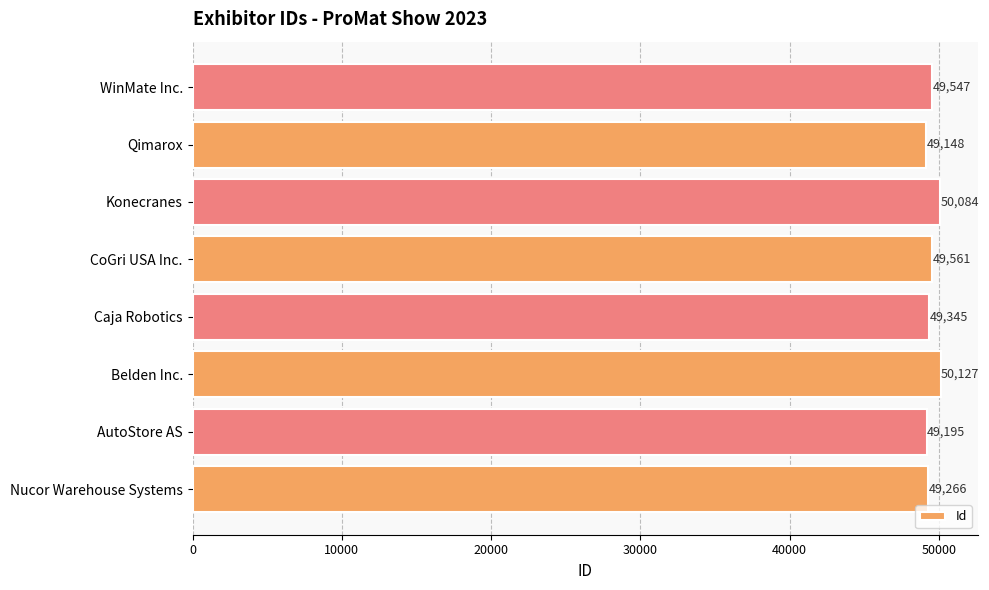

True or false: the data shows 50127 at Belden Inc..

True